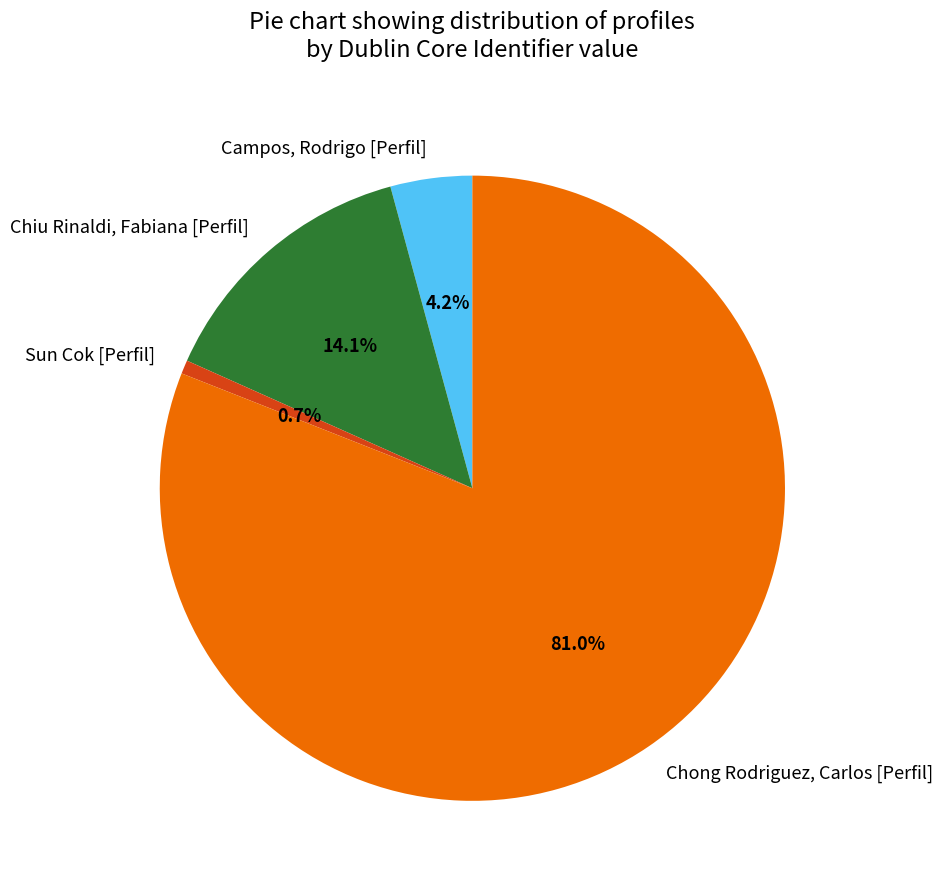

To the nearest percent, what is the difference between the largest and smallest slice percentages?

80%